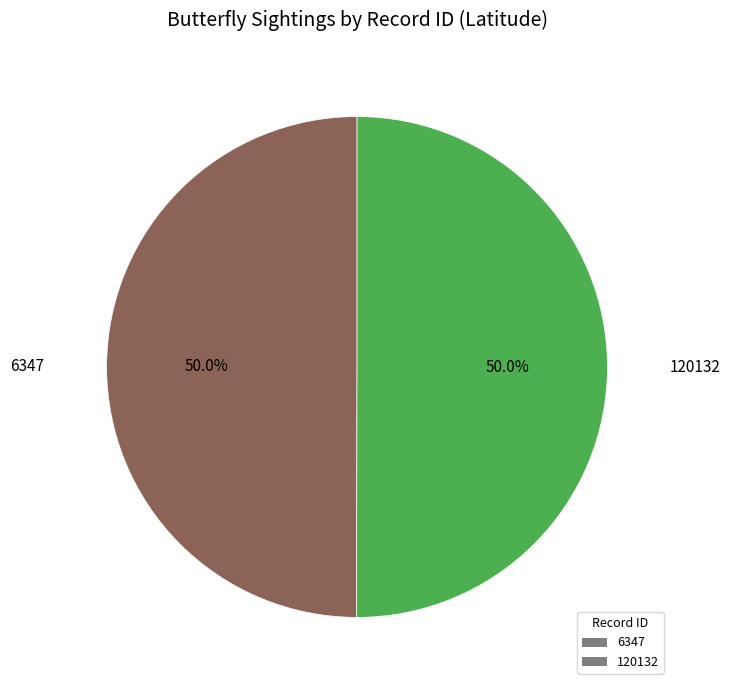

Approximately how many times larger is the value at 6347 compared to 120132?

1.0